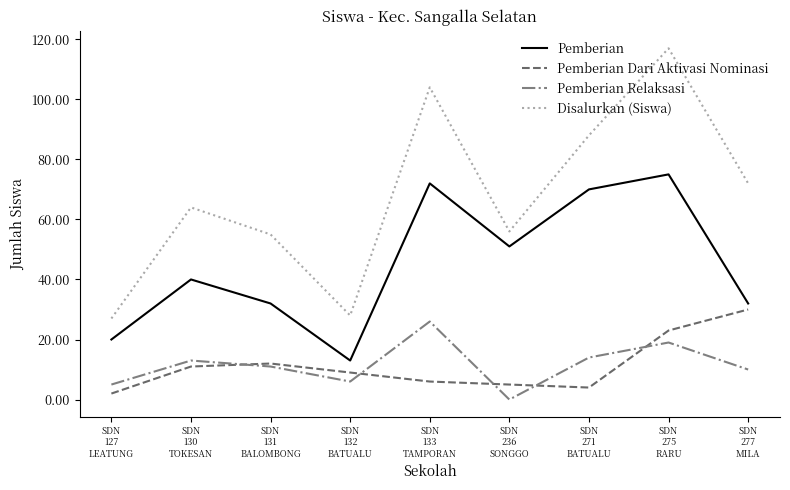

Is the value of Pemberian at SDN
131
BALOMBONG greater than the value of Disalurkan (Siswa) at SDN
131
BALOMBONG?

No